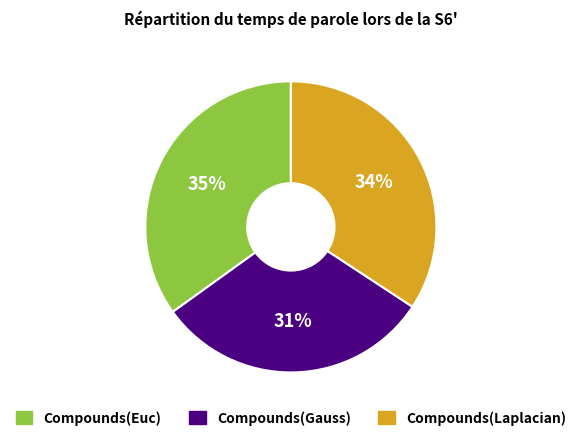

To the nearest percent, what is the difference between the largest and smallest slice percentages?

4%